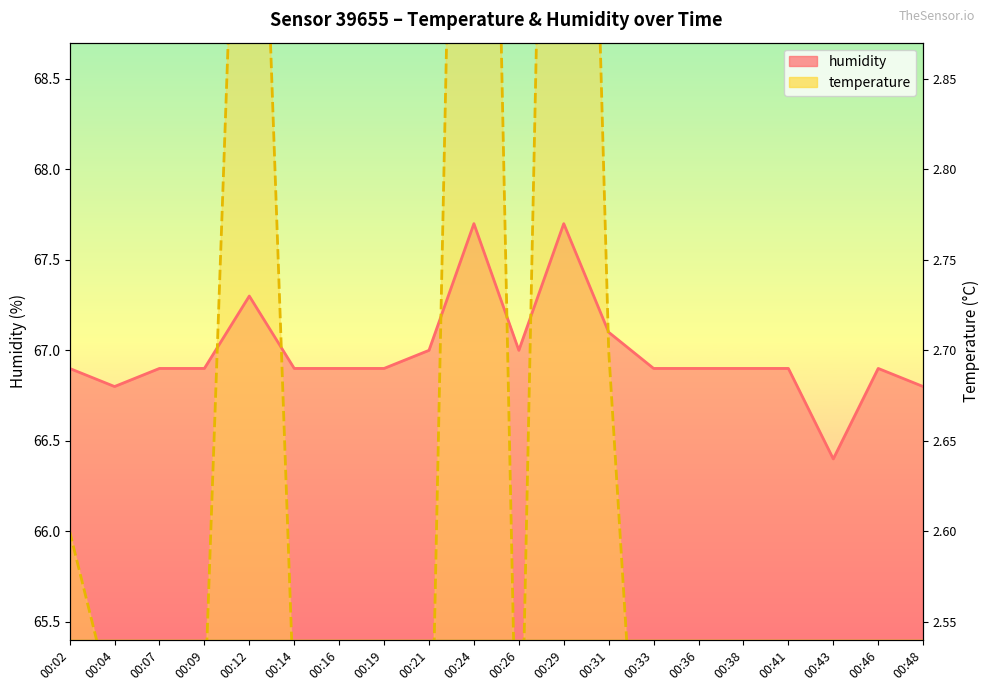

Rank the categories by humidity value from lowest to highest.

00:43, 00:04, 00:48, 00:02, 00:07, 00:09, 00:14, 00:16, 00:19, 00:33, 00:36, 00:38, 00:41, 00:46, 00:21, 00:26, 00:31, 00:12, 00:24, 00:29